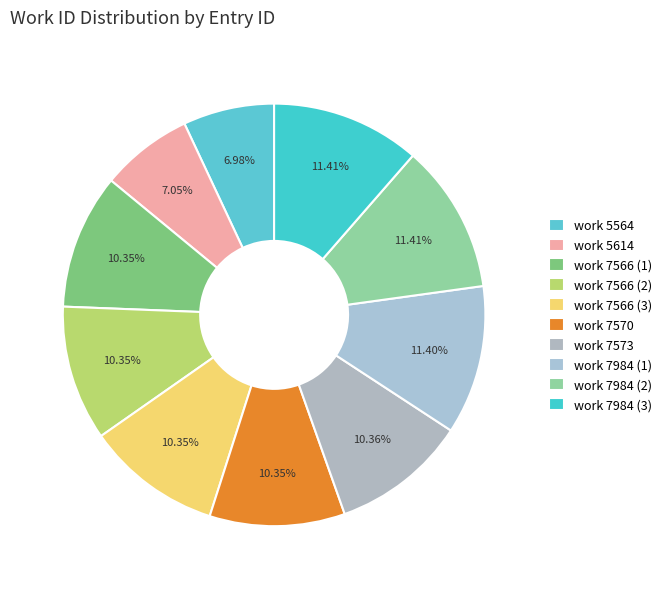

How many slices are in this pie chart?

10